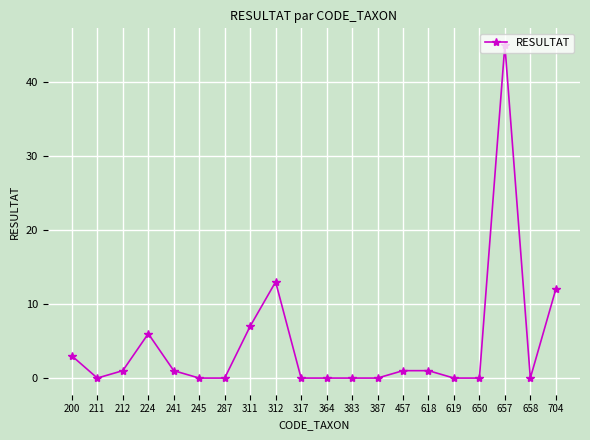

Is it true that the value at 619 is 0?

True